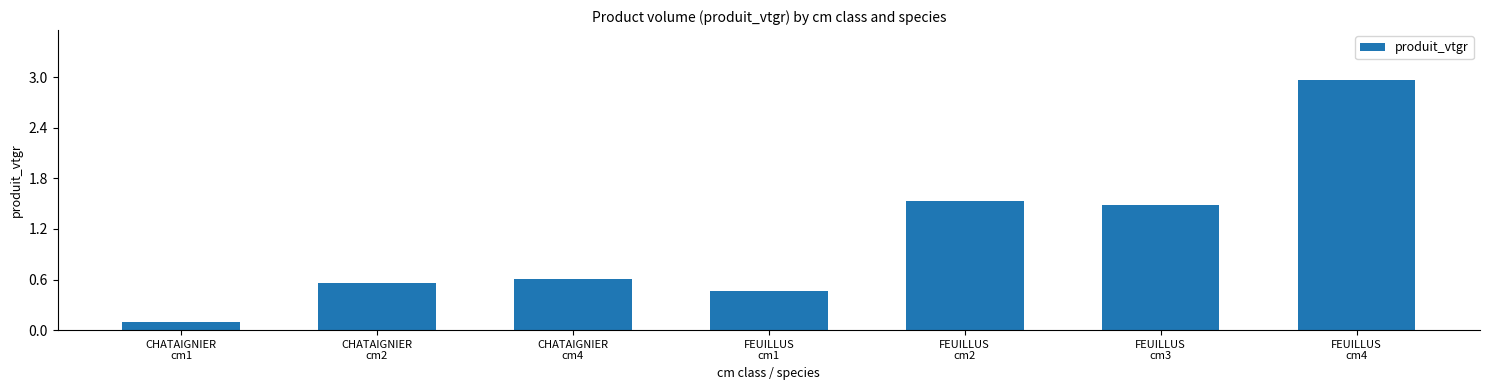

What is the ratio of the value at CHATAIGNIER
cm2 to the value at FEUILLUS
cm2?

0.4